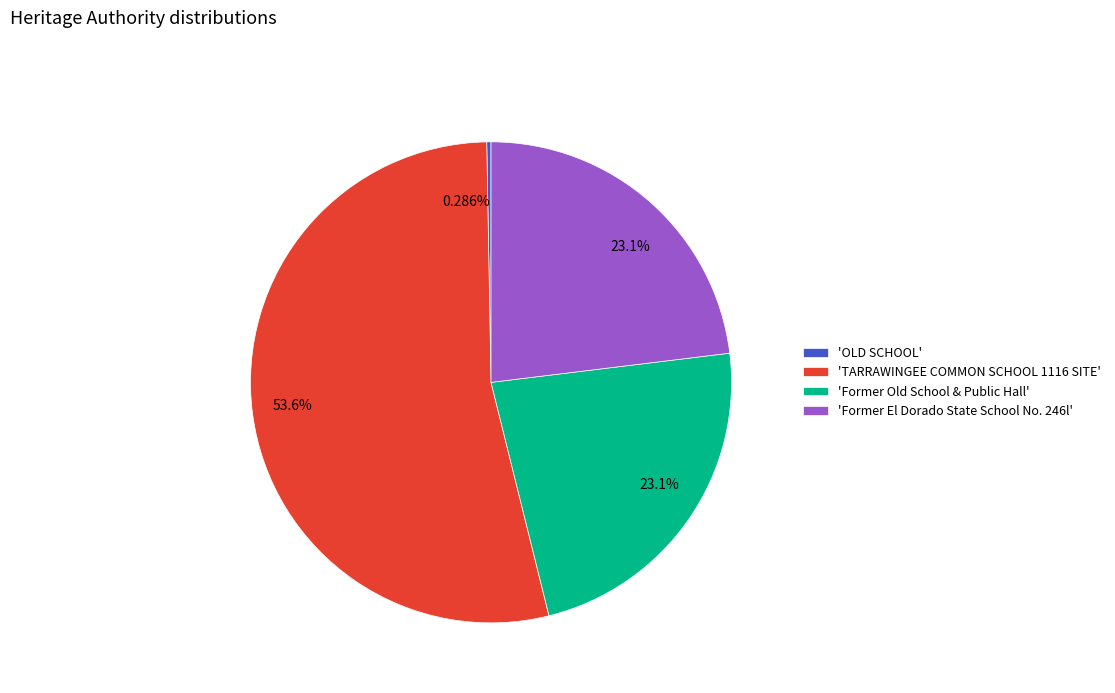

What is the smallest slice in the pie chart?

'OLD SCHOOL'